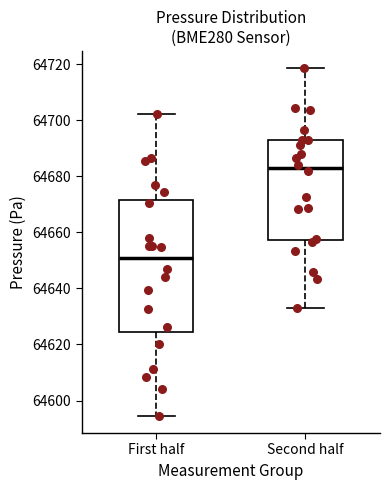

Comparing the boxes themselves (not the whiskers), which one is the tallest?

First half